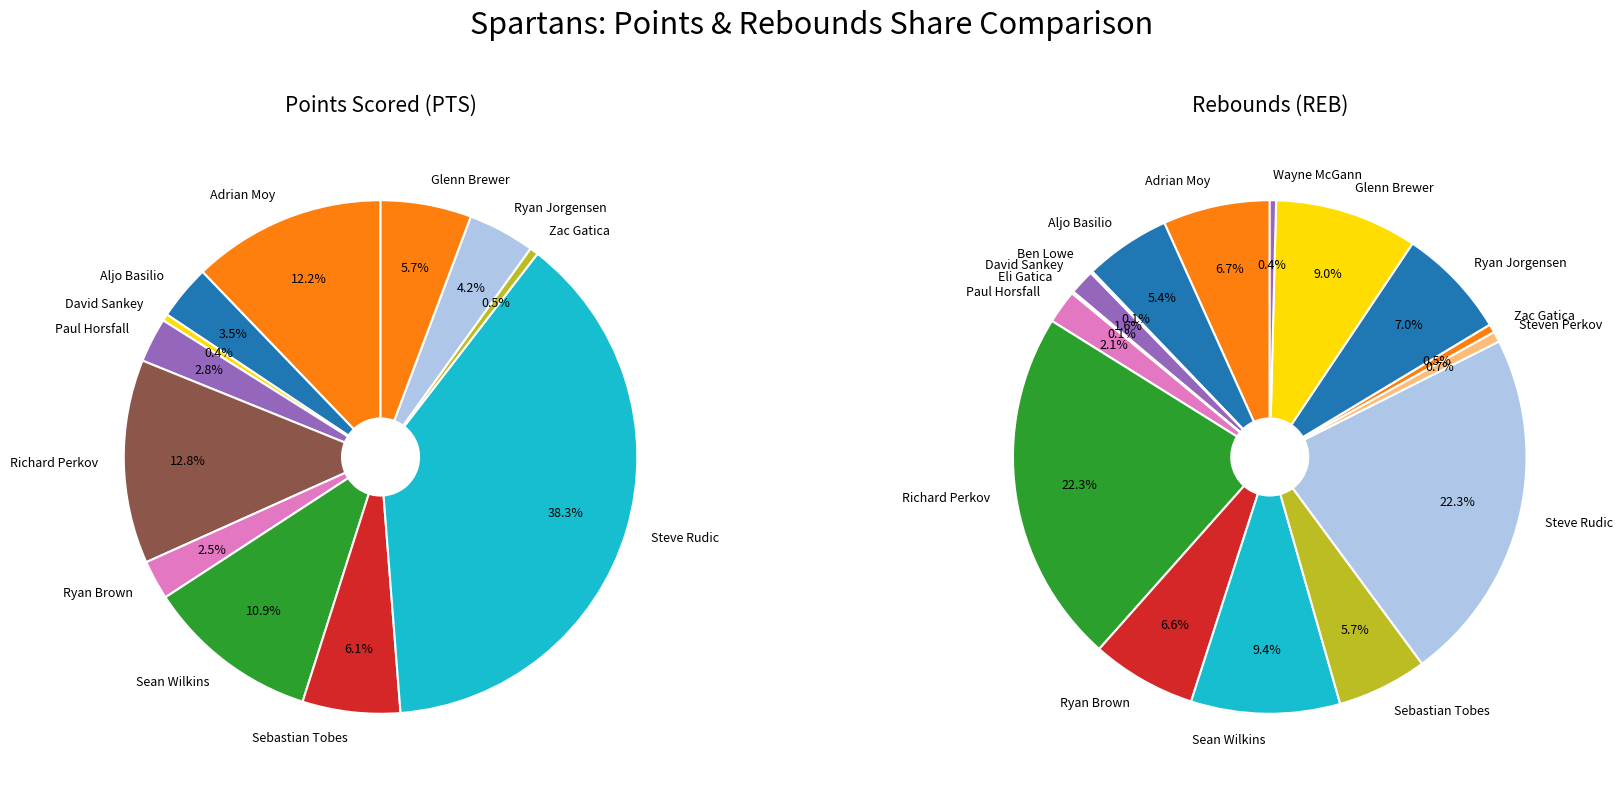

Does any single category account for the majority?

No